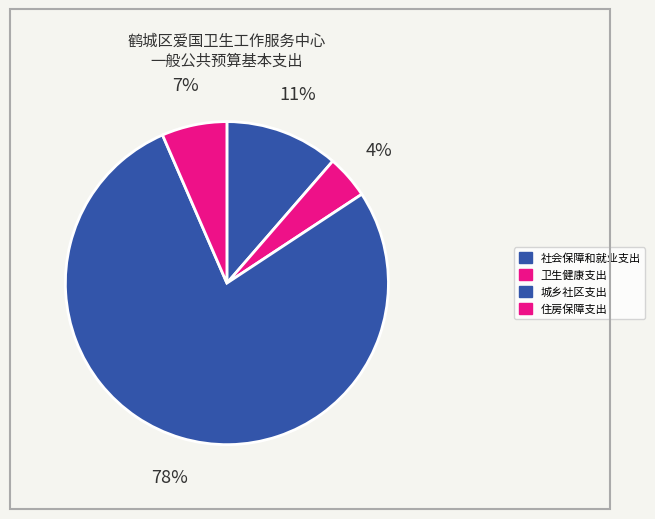

How many slices are in this pie chart?

4